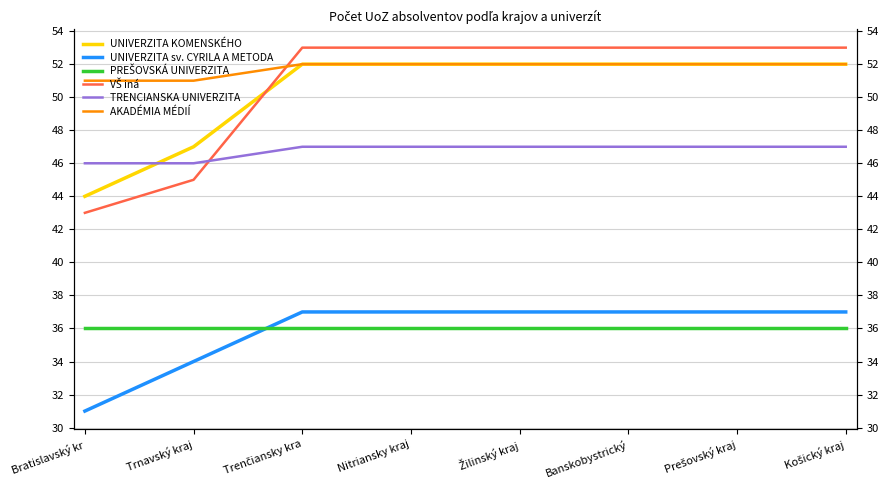

How many data points in UNIVERZITA sv. CYRILA A METODA are less than 37?

2